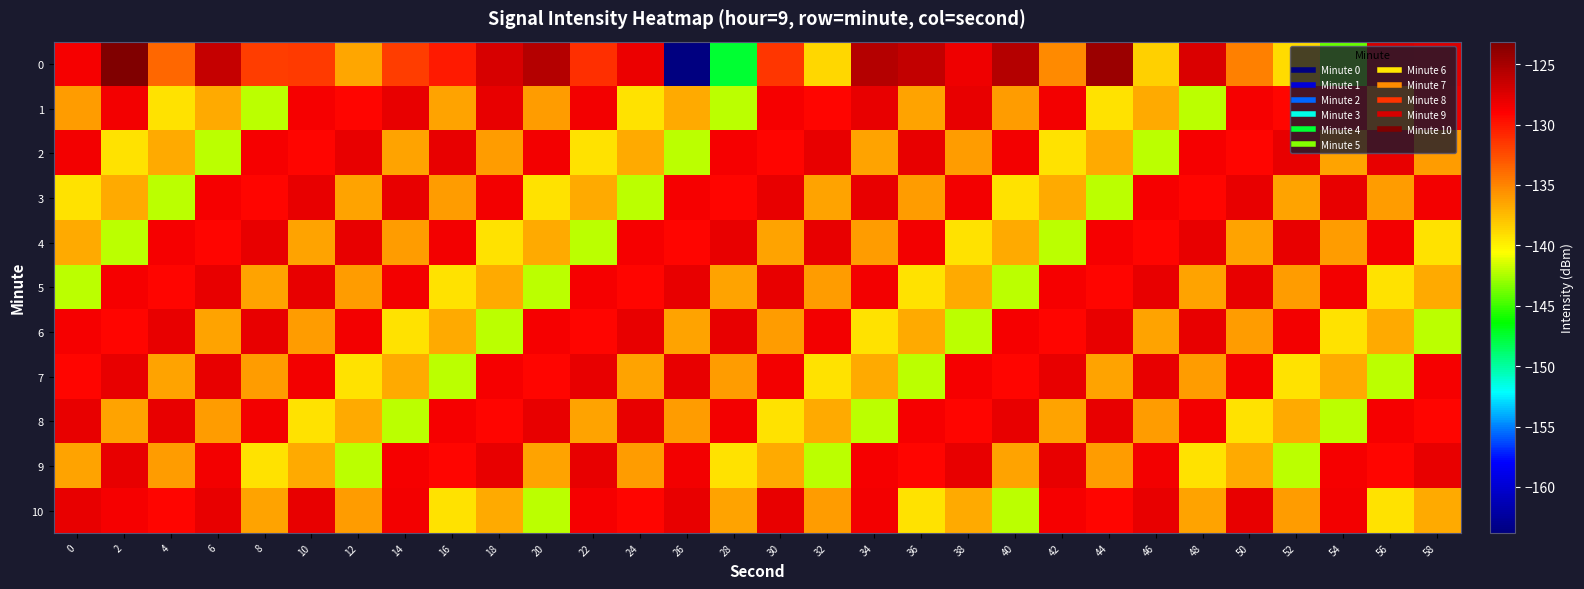

What is the difference between the highest and lowest values at 58?

14.5